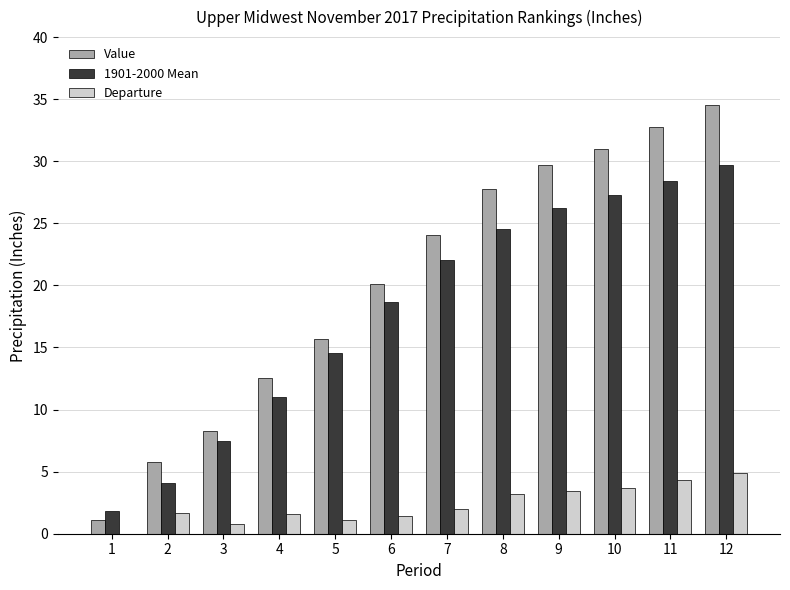

Rank the categories by Value value from highest to lowest.

12, 11, 10, 9, 8, 7, 6, 5, 4, 3, 2, 1